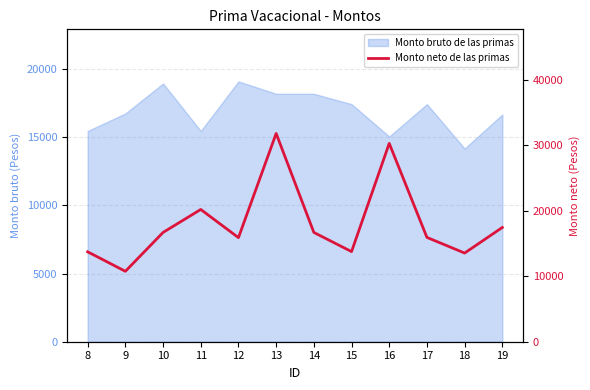

Which label corresponds to the largest value in the chart?

13